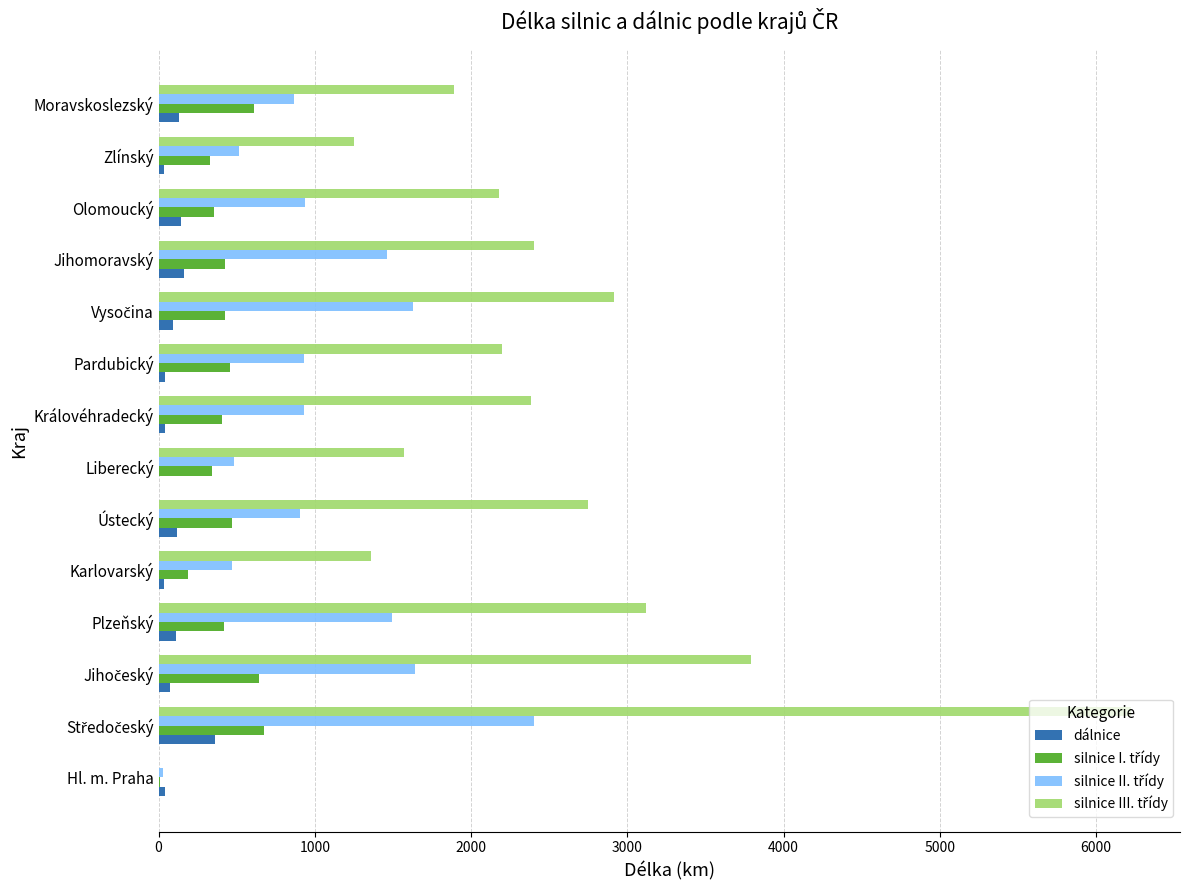

What is the sum of all dálnice values?

1388.2